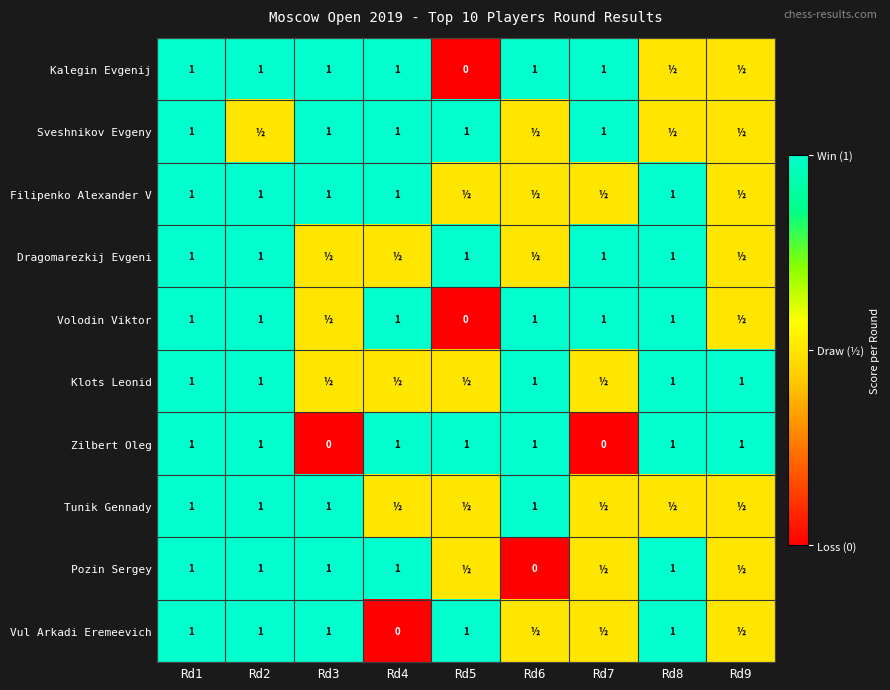

What is the difference between the maximum and minimum values in the Zilbert Oleg series?

1.0